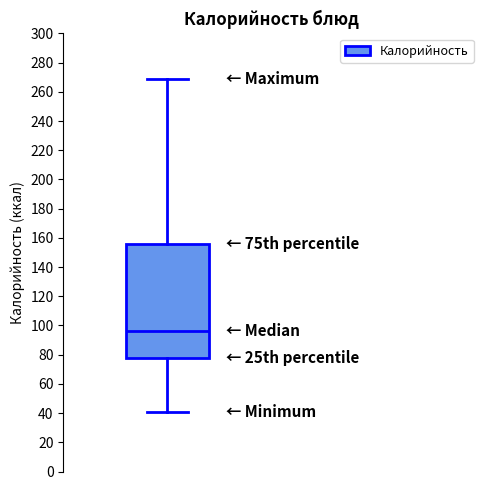

Read this box plot against the y-axis: the position of the median line, the range covered by the box, and the ends of both whiskers. The values are not printed on the chart, so give them approximately, as read against the axis.

median 96, box 78 to 156, whiskers 42 to 270